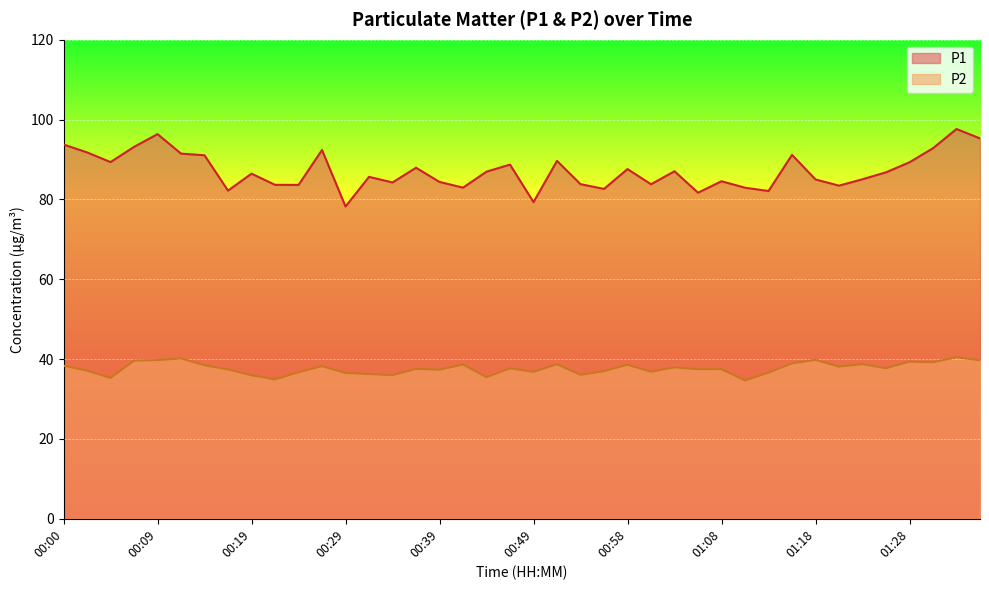

True or false: P1 has a value of 78.2 at 00:29.

True